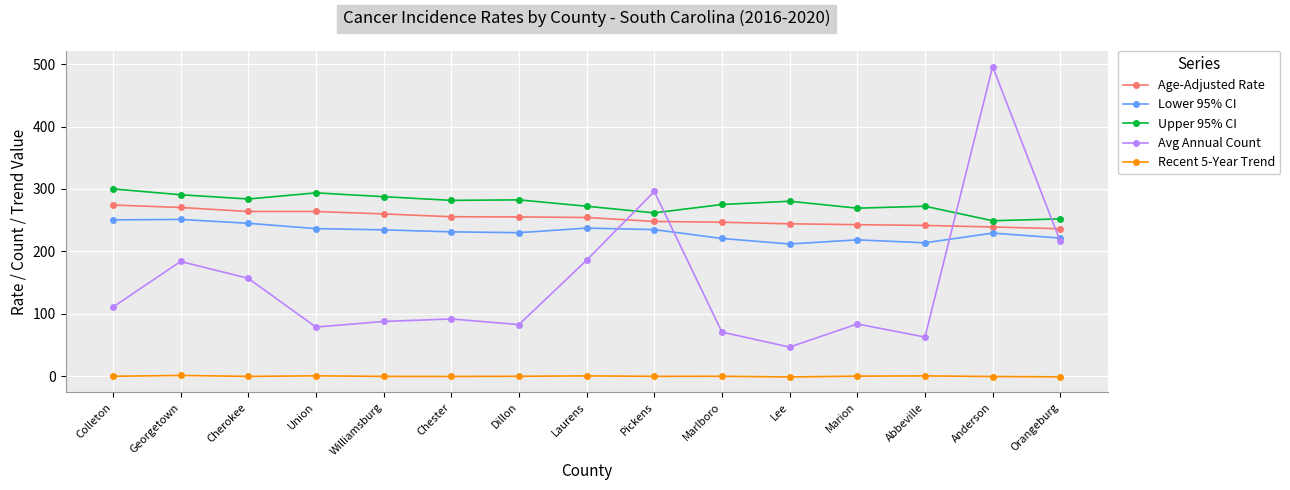

What is the difference between the highest and lowest values at Georgetown?

289.2